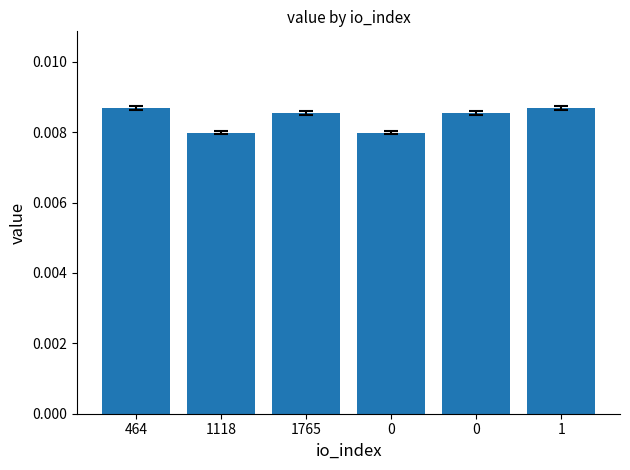

What is the label of the 6th bar from the left?

1